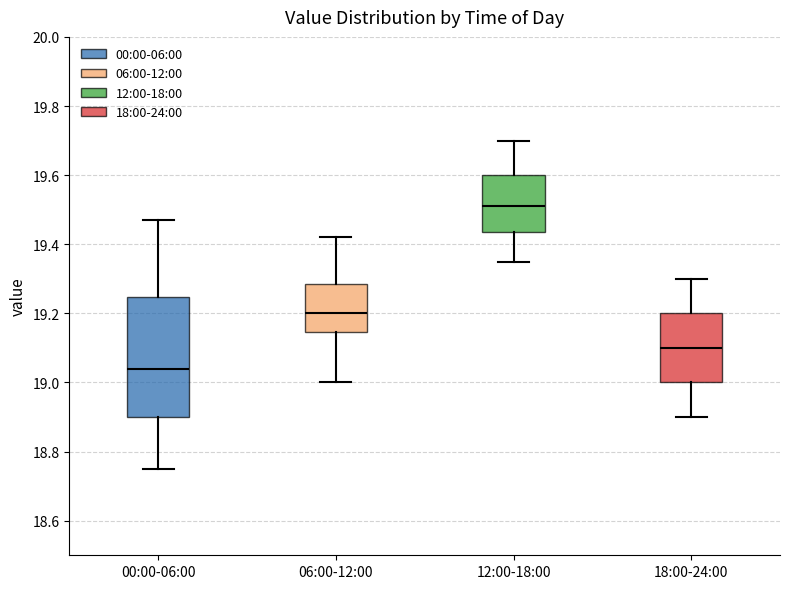

Which box has the lowest median line?

00:00-06:00